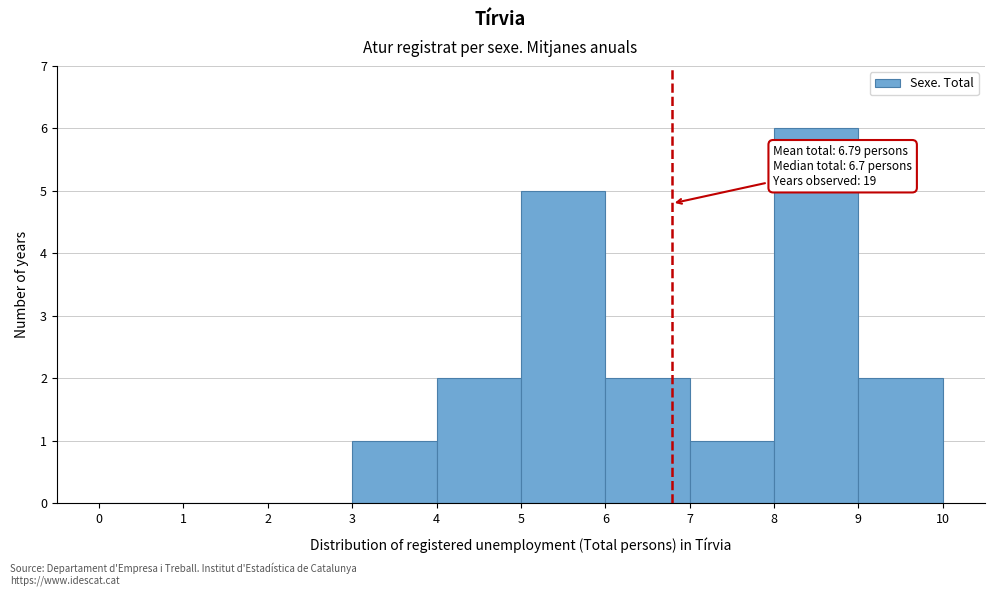

Which range on the x-axis has the tallest bar?

8 to 9